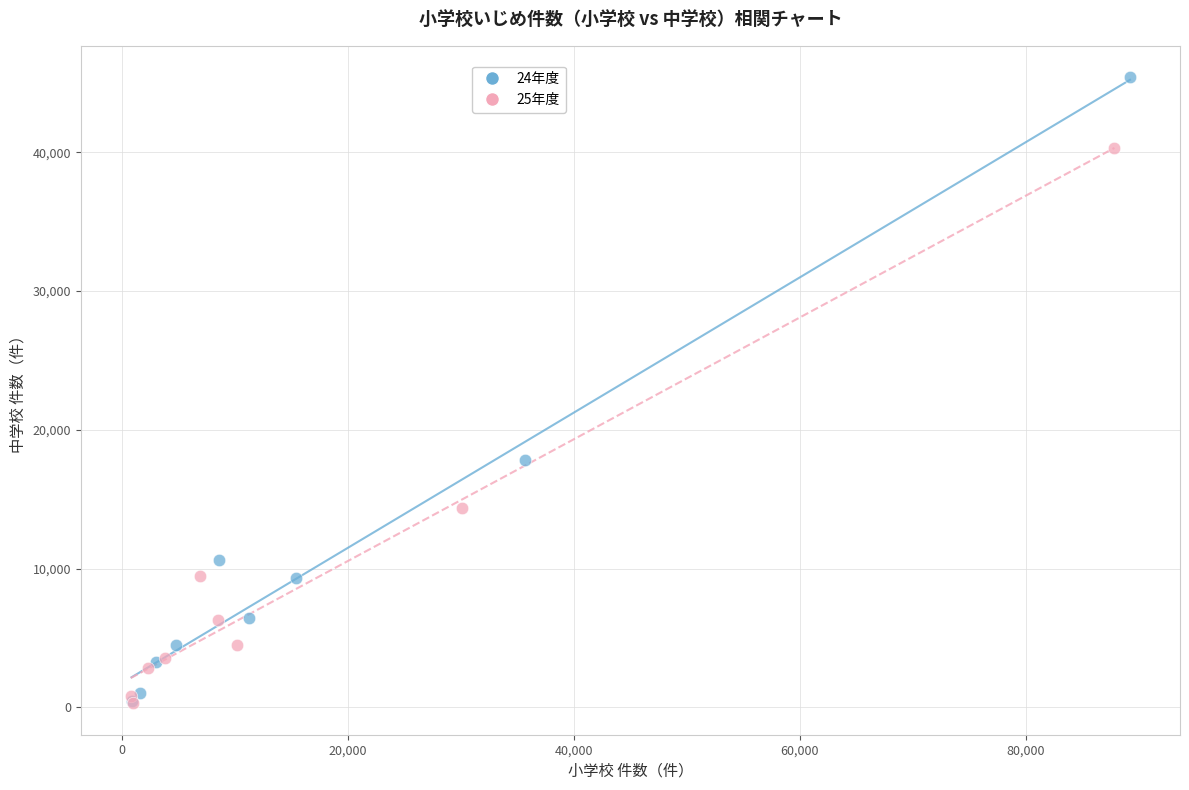

Which series has the largest Y range (max minus min)?

24年度